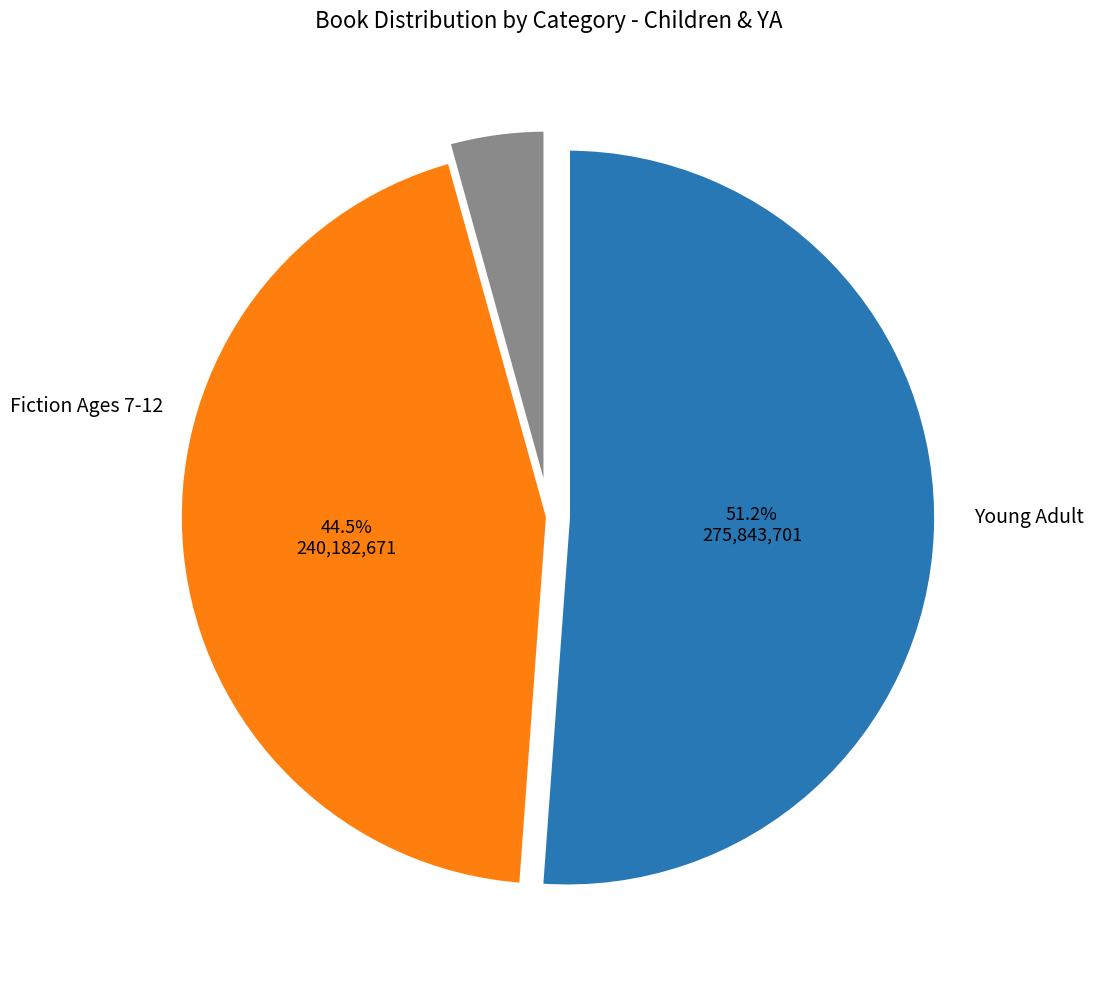

Is there any slice that represents more than half of the pie?

Yes